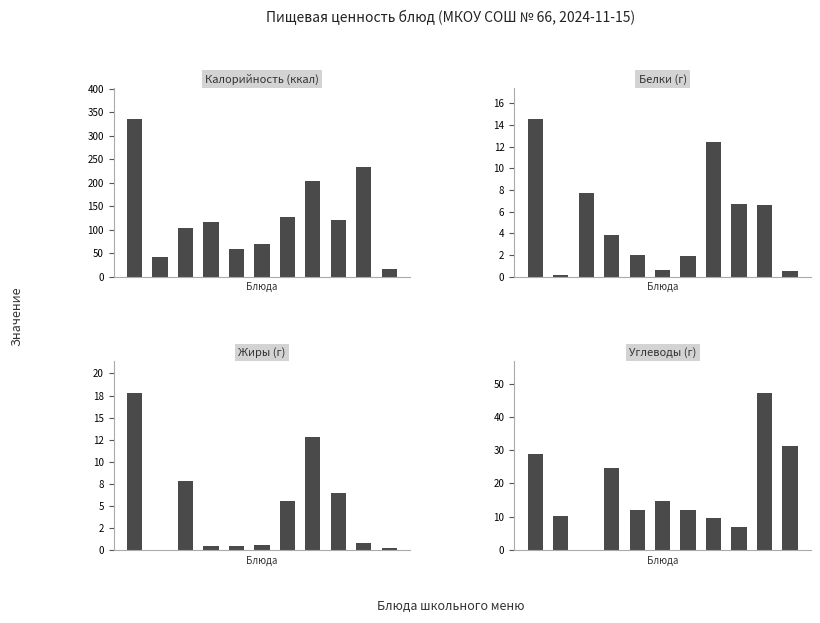

What is the approximate value of Жиры (г) at 6?

5.6